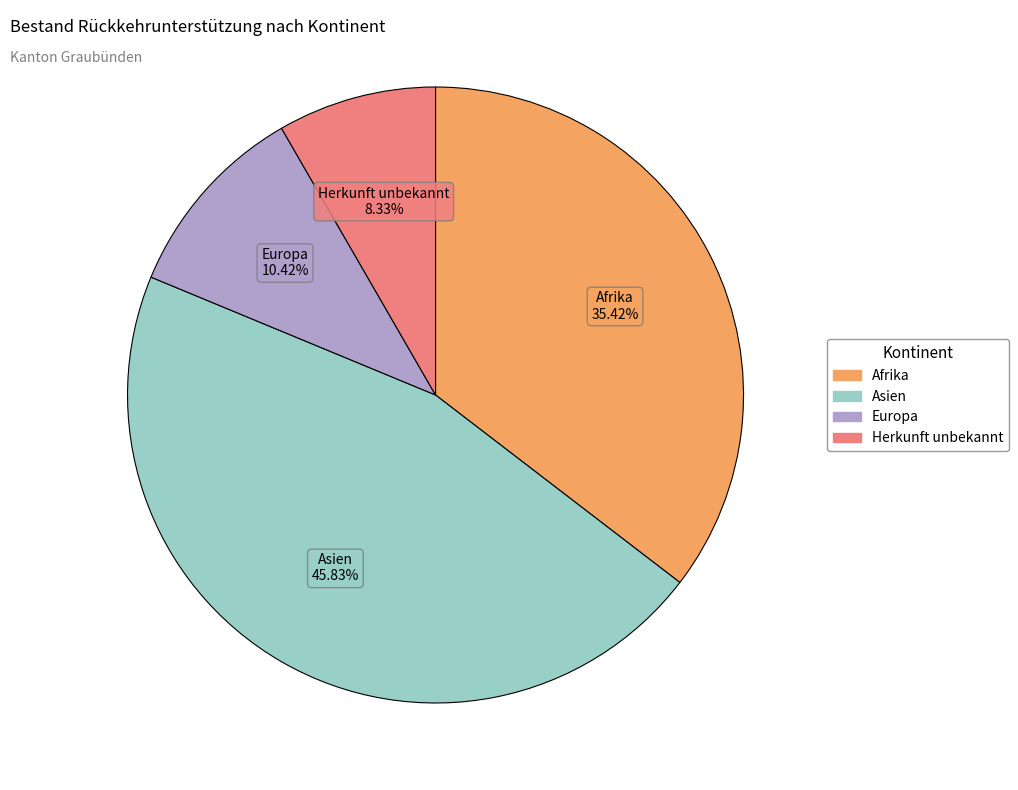

What is the smallest slice in the pie chart?

Herkunft unbekannt